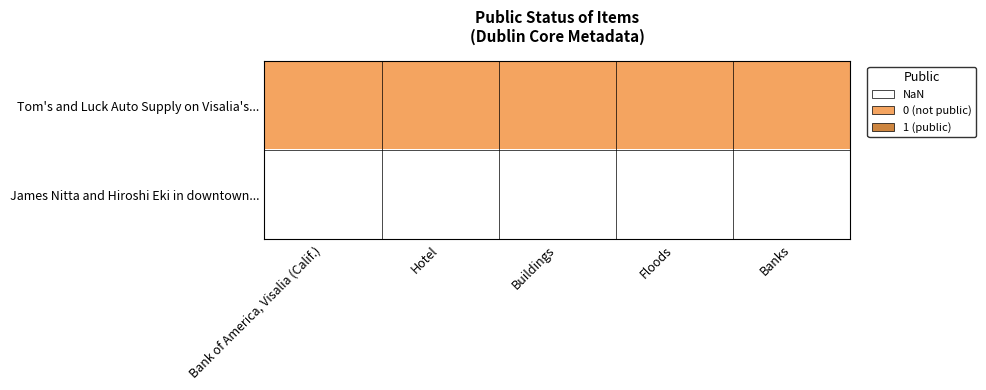

What is the difference between the highest and lowest values at Buildings?

1